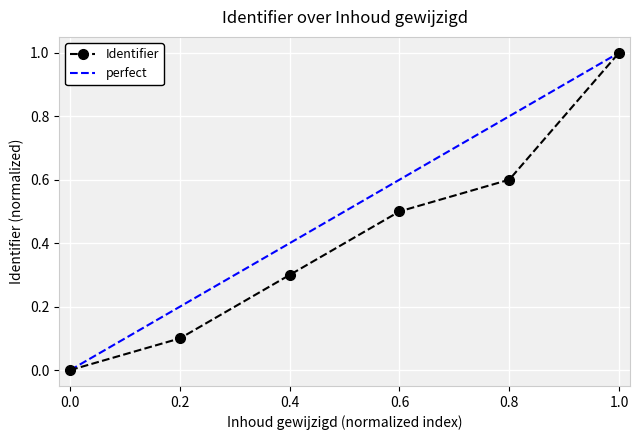

The value of Identifier at 0.2 is 0.2. True or false?

False